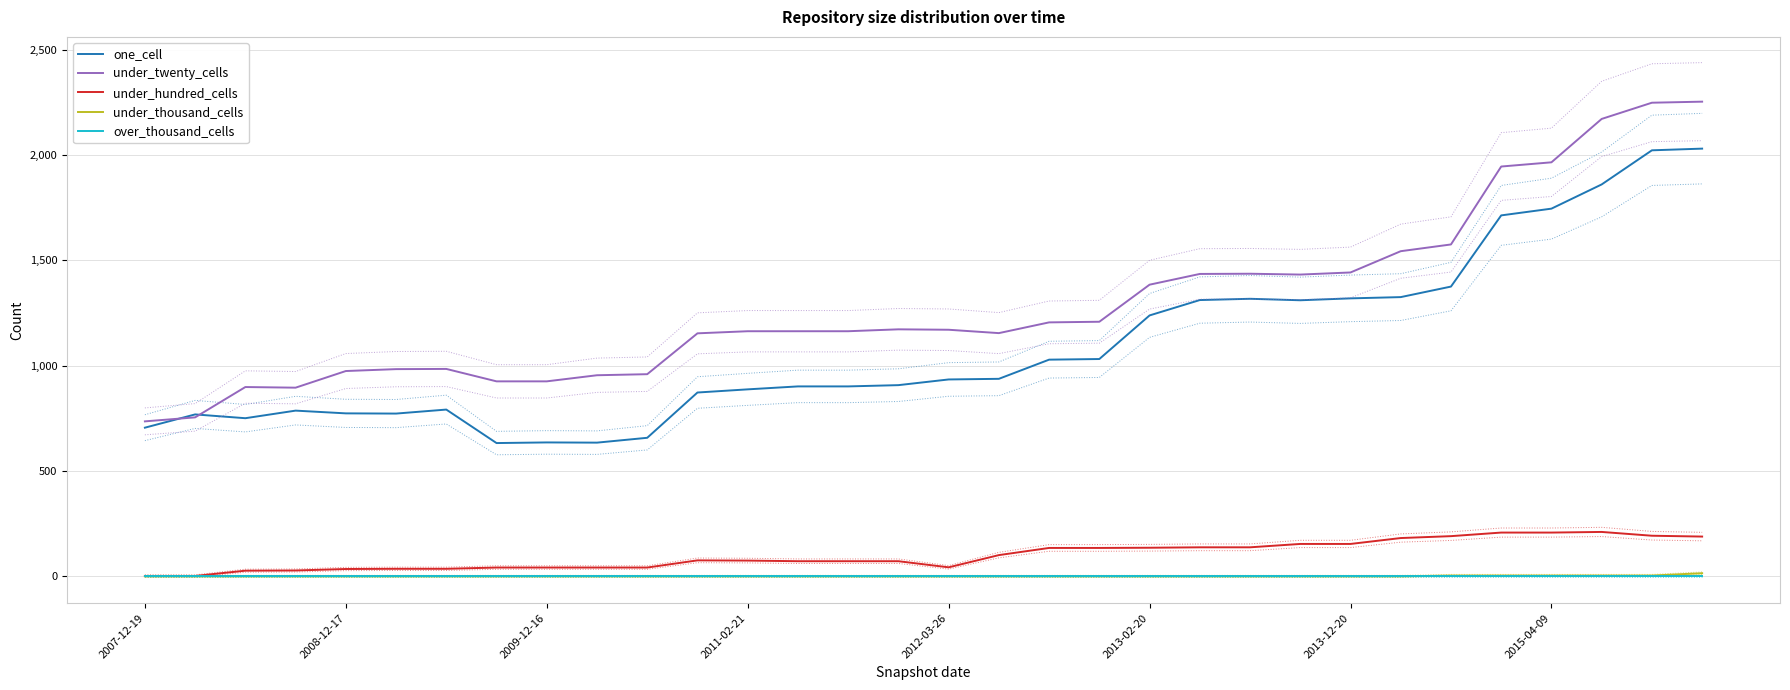

How many data points in under_twenty_cells are above 1171?

15